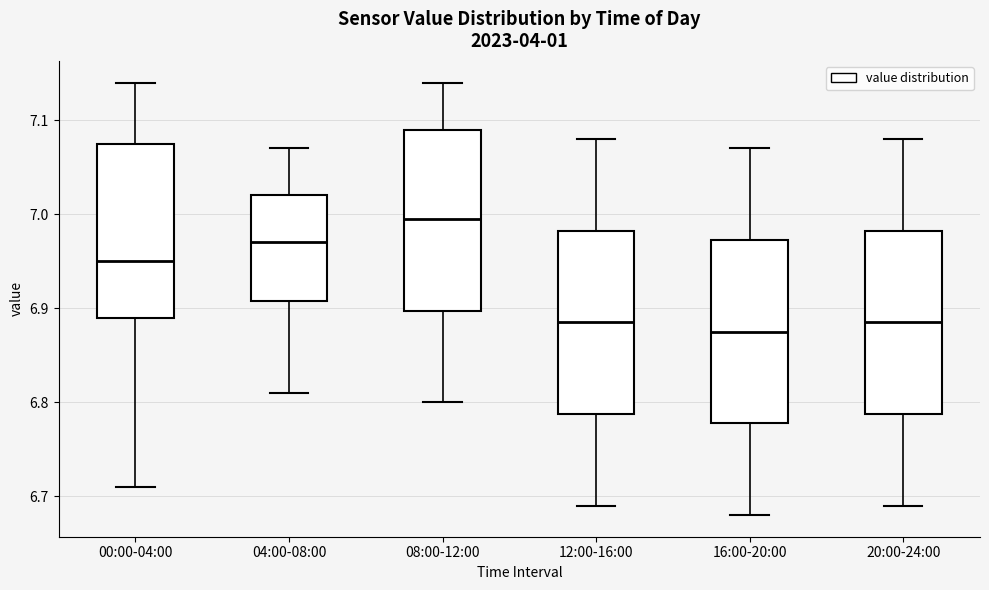

Reading left to right, transcribe this box plot: for each box, give where its median line is, the range the box spans, and where its two whiskers end, as read against the y-axis. The values are not printed on the chart, so give them approximately, as read against the axis.

00:00-04:00: median 6.95, box 6.89 to 7.08, whiskers 6.71 to 7.14
04:00-08:00: median 6.97, box 6.91 to 7.02, whiskers 6.81 to 7.07
08:00-12:00: median 7.00, box 6.90 to 7.09, whiskers 6.80 to 7.14
12:00-16:00: median 6.89, box 6.79 to 6.98, whiskers 6.69 to 7.08
16:00-20:00: median 6.88, box 6.78 to 6.97, whiskers 6.68 to 7.07
20:00-24:00: median 6.89, box 6.79 to 6.98, whiskers 6.69 to 7.08